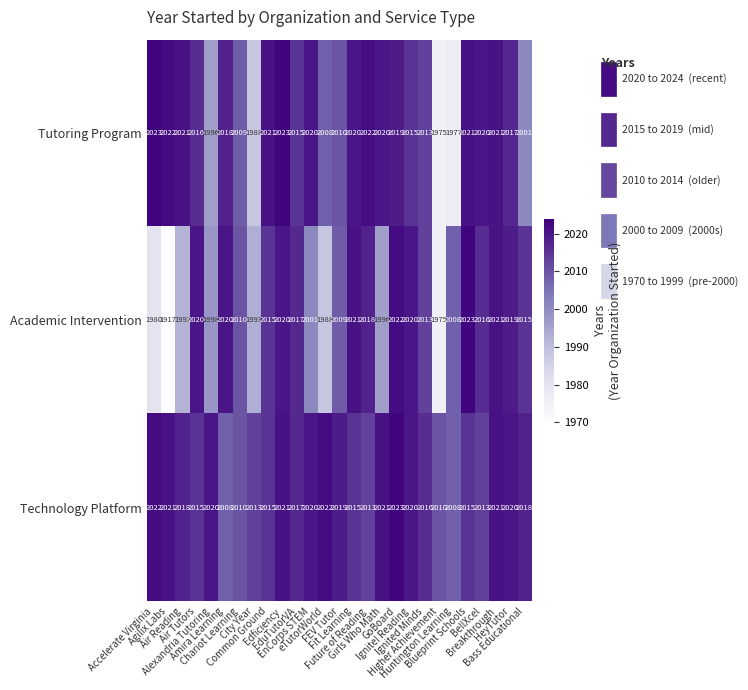

List the series in order of their overall mean, lowest first.

Academic Intervention, Tutoring Program, Technology Platform